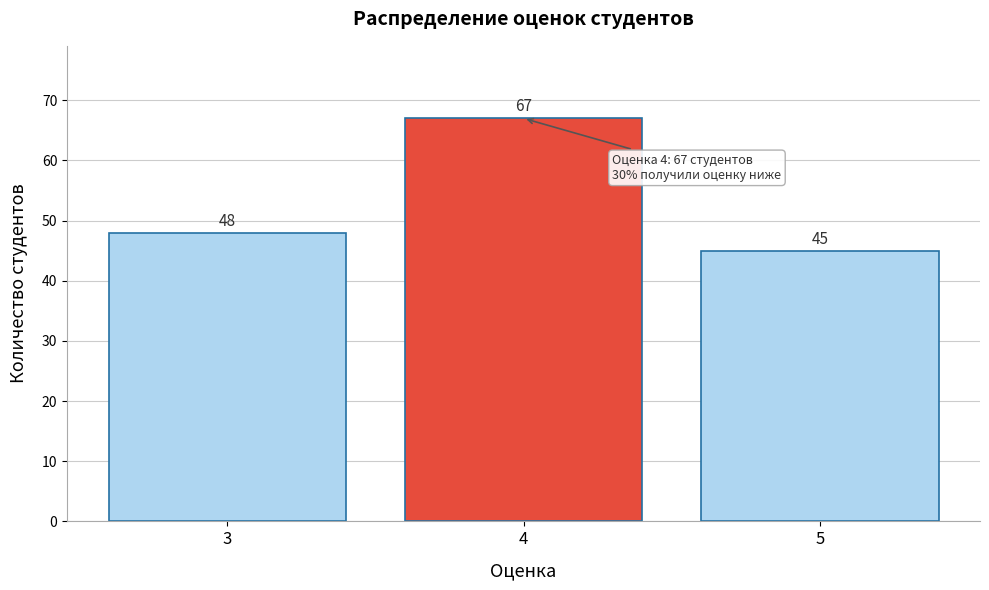

Reading left to right, transcribe all the data shown in this chart.

48	67	45